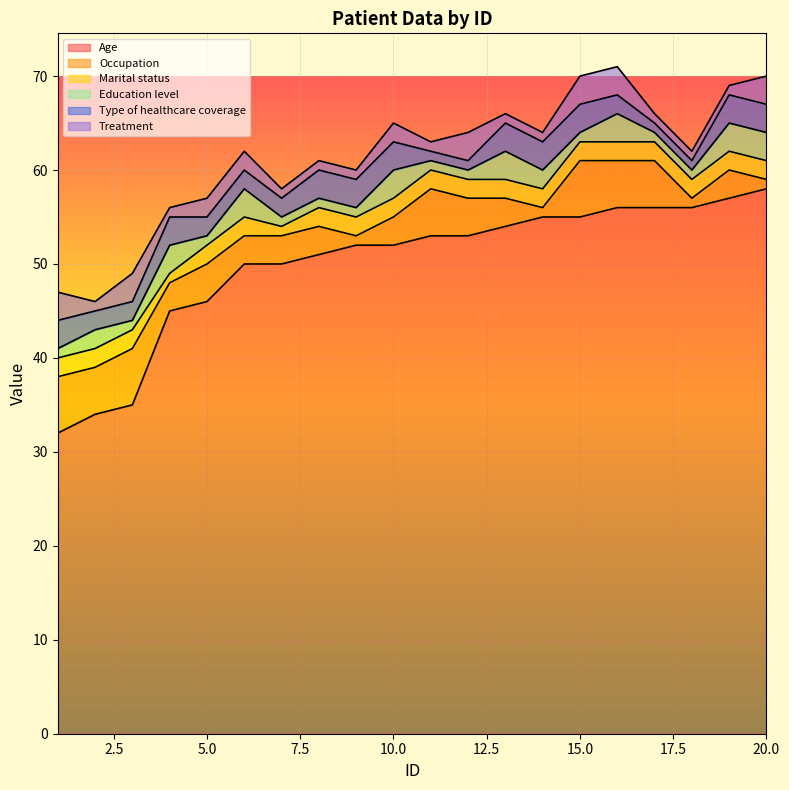

Between 2 and 15, which series saw the biggest shift?

Age